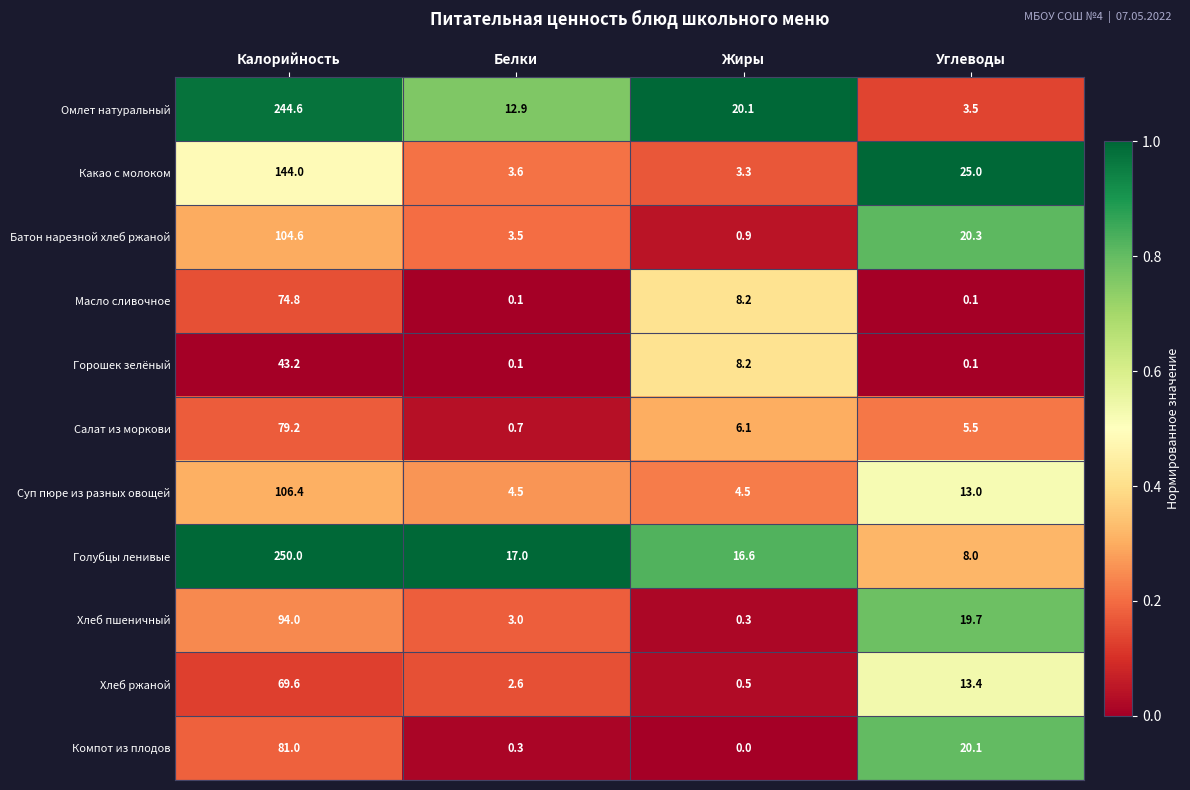

What is the difference between the maximum and minimum values in the Хлеб ржаной series?

69.1